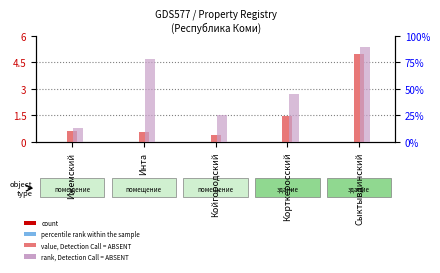

At which category does the chart reach its minimum across all series?

Койгородский